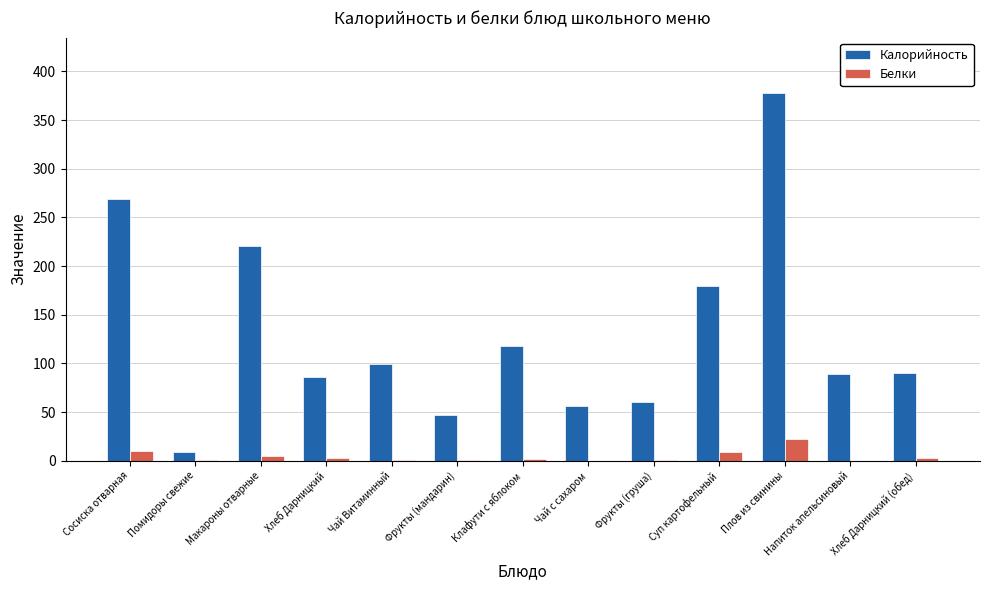

What is the average value of the Калорийность series?

131.0